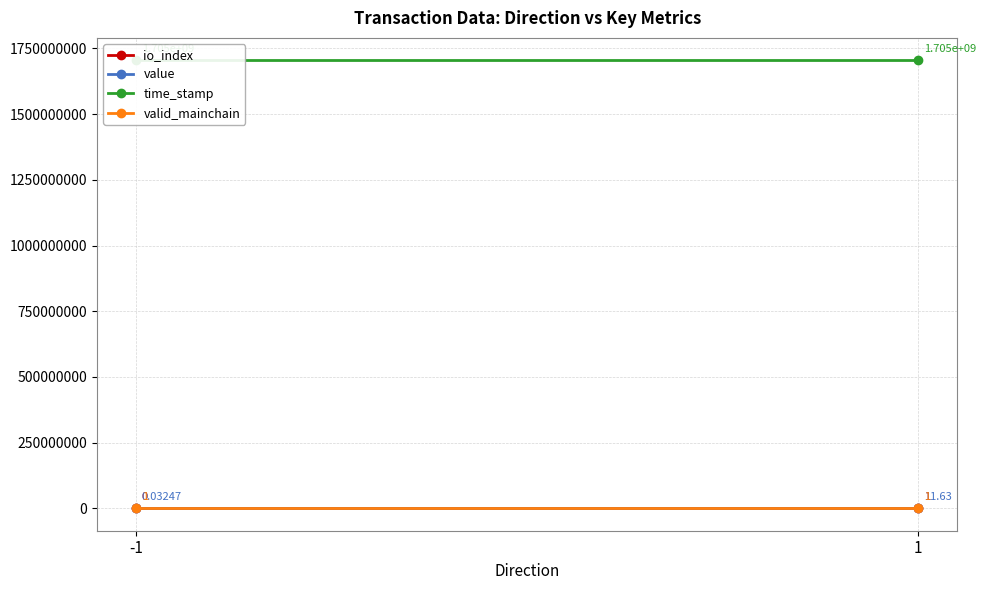

How many data points does each series have?

2